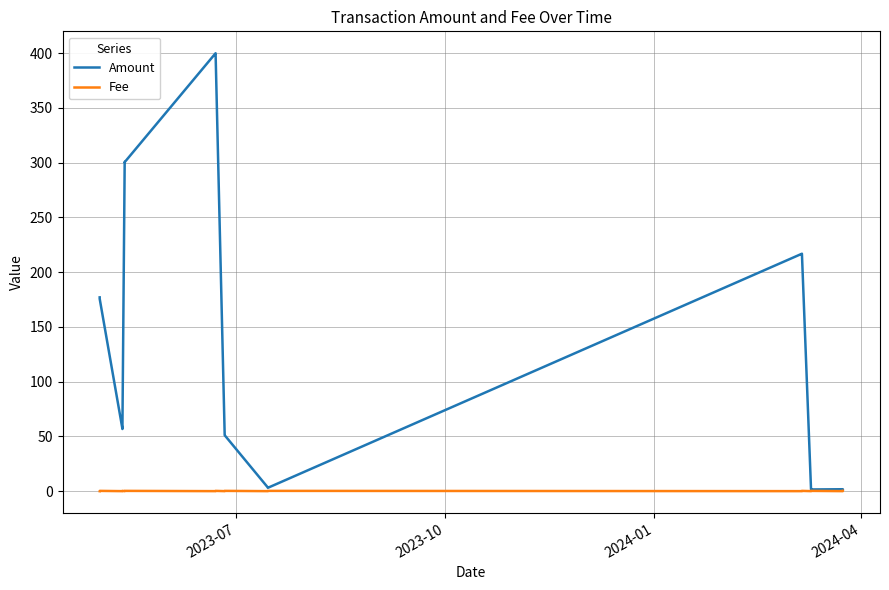

List the series in order of their peak value, highest first.

Amount, Fee